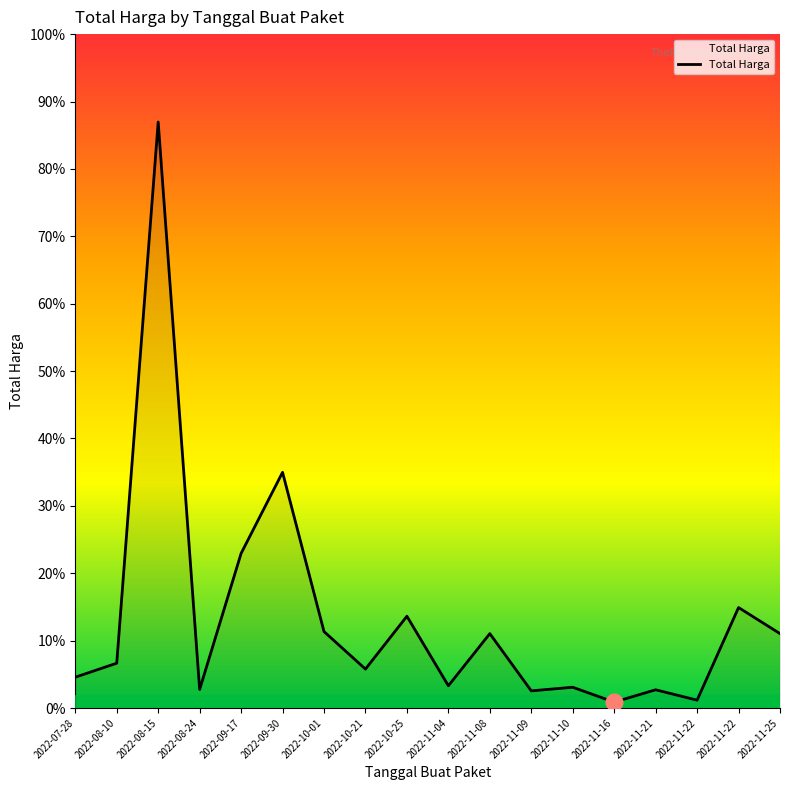

How many interior local valleys (lower than both neighbors) does the data have?

6